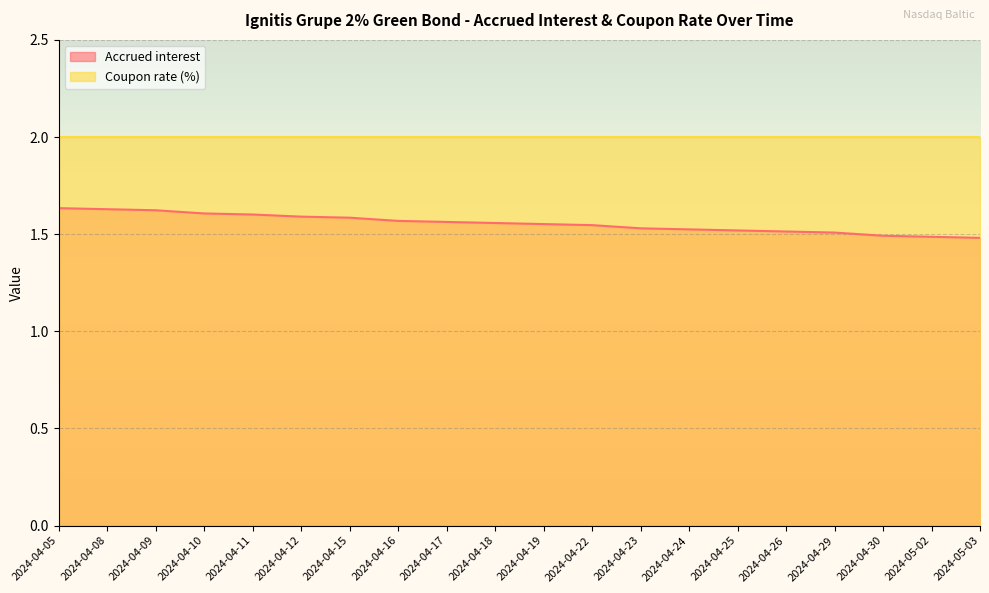

How many lines are shown in the chart?

2